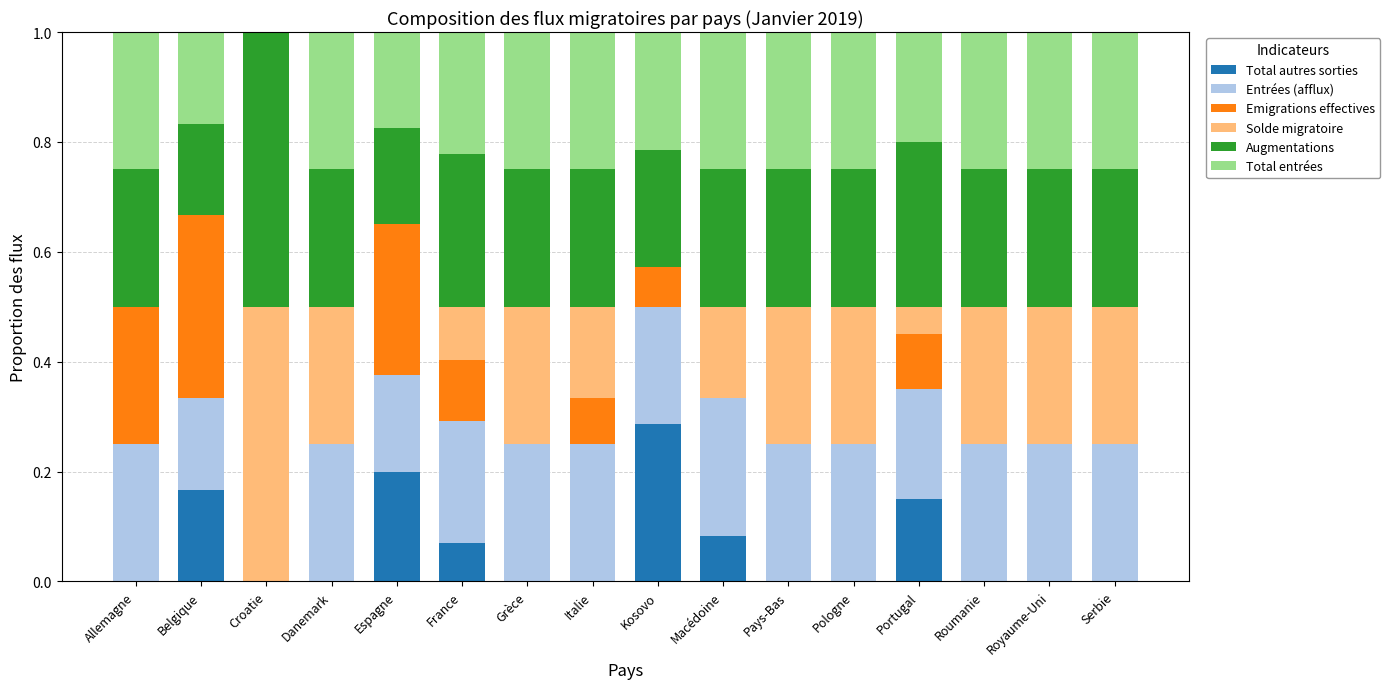

Which category has the highest value in the Total autres sorties series?

Kosovo